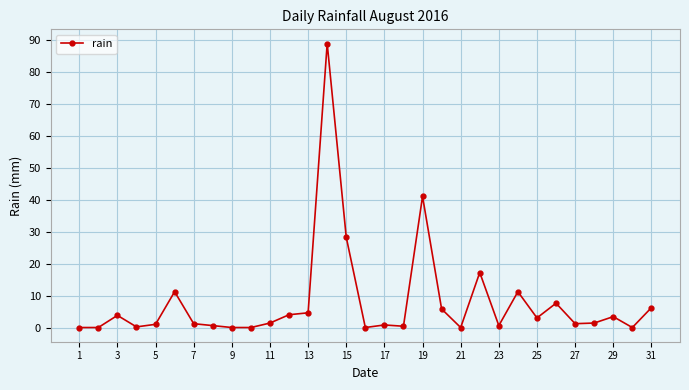

What is the sum of all values?

244.8